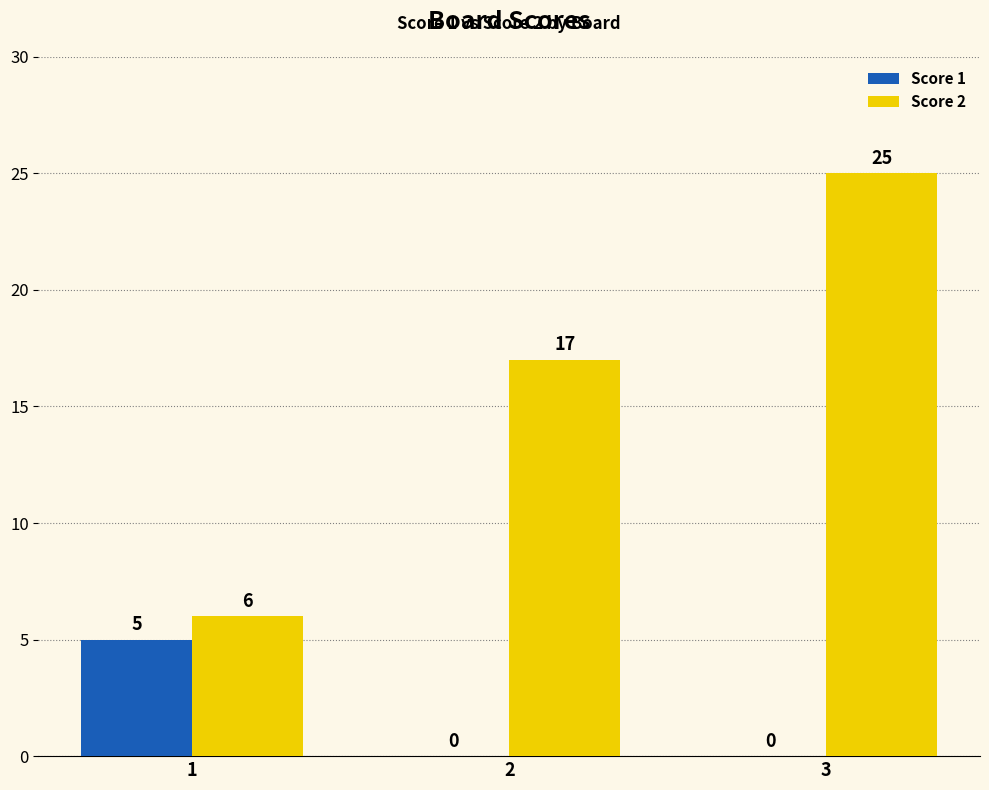

Which series changed the most between 2 and 3?

Score 2